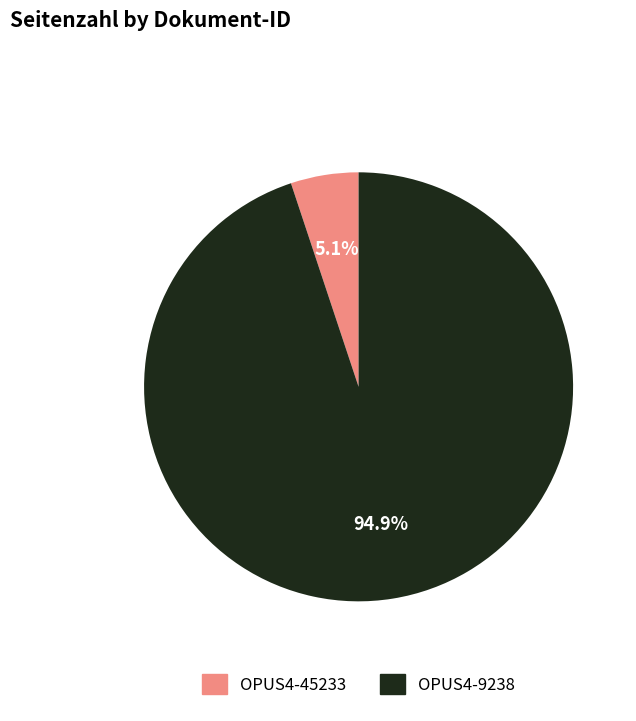

The OPUS4-9238 slice represents 95% of the pie. True or false?

True